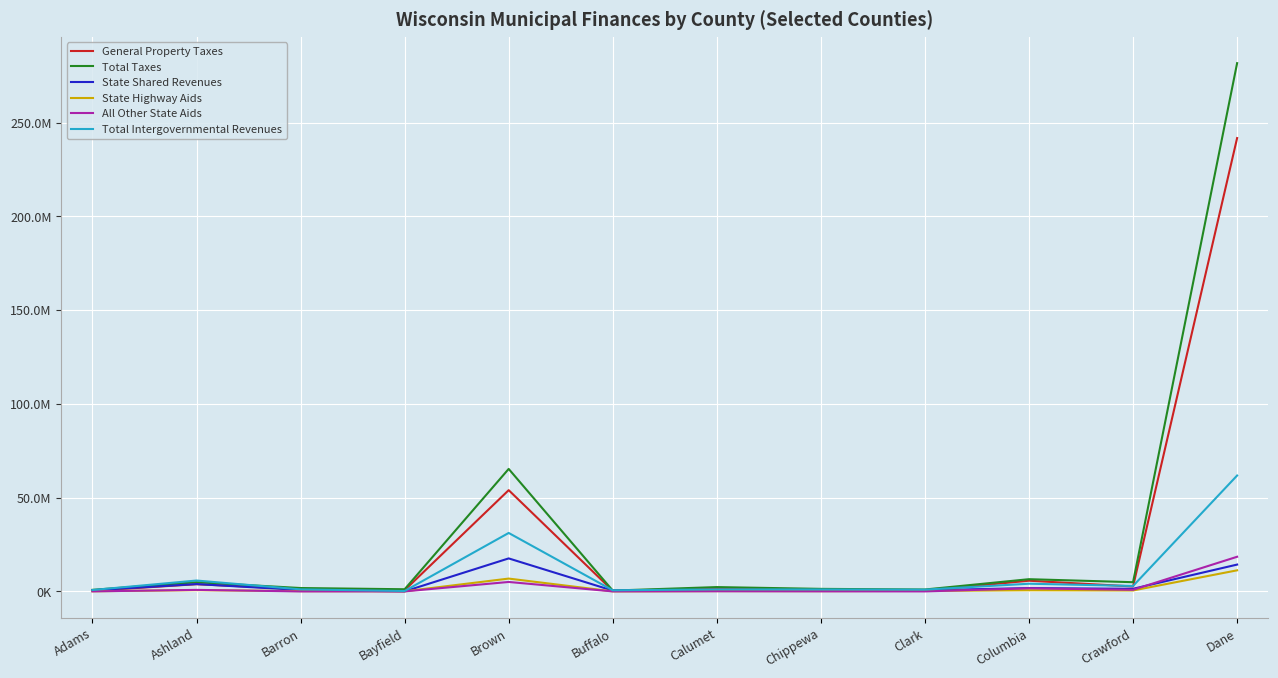

Rank the series by their maximum value, from highest to lowest.

Total Taxes, General Property Taxes, Total Intergovernmental Revenues, All Other State Aids, State Shared Revenues, State Highway Aids